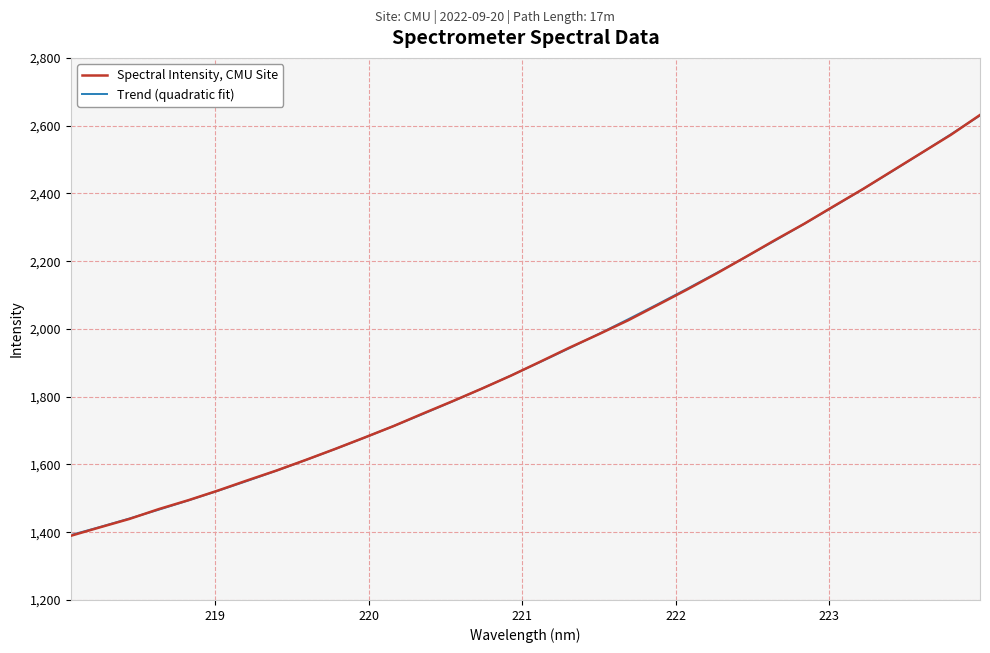

Rank the series by their maximum value, from highest to lowest.

Spectral Intensity, CMU Site, Trend (quadratic fit)